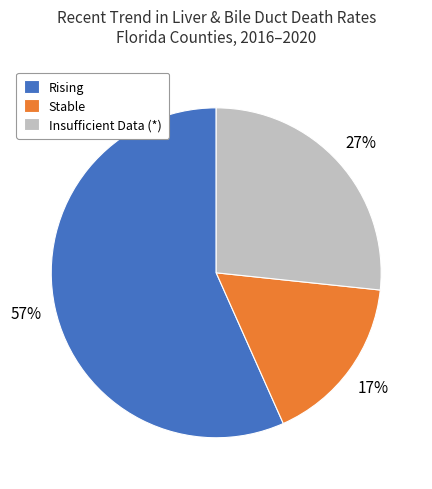

Which slice is the smallest?

Stable